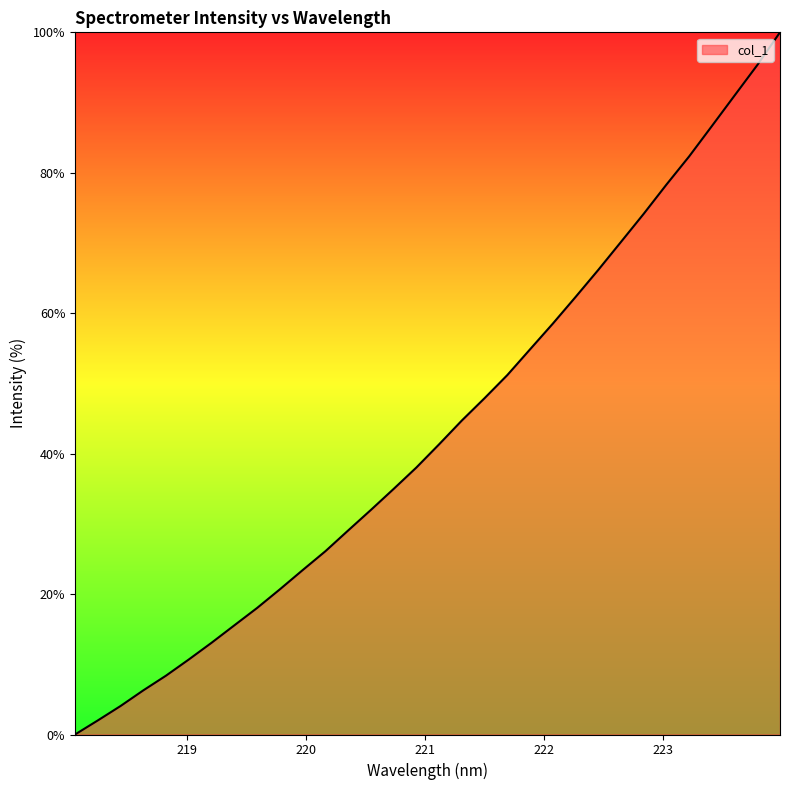

What is the maximum value shown in the chart?

100.0